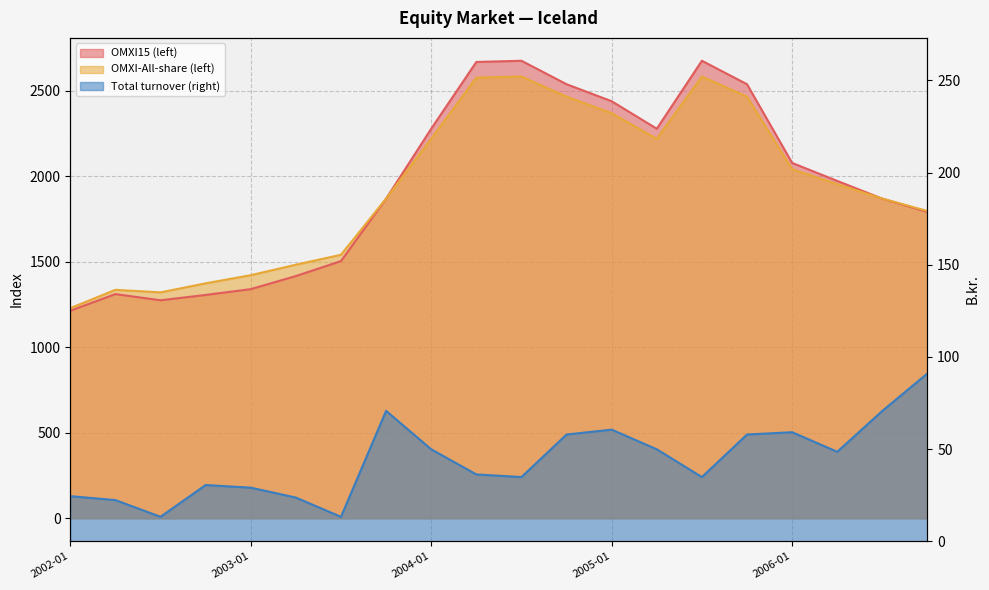

What value does the OMXI-All-share (left) series have at 2006-10?

1796.7